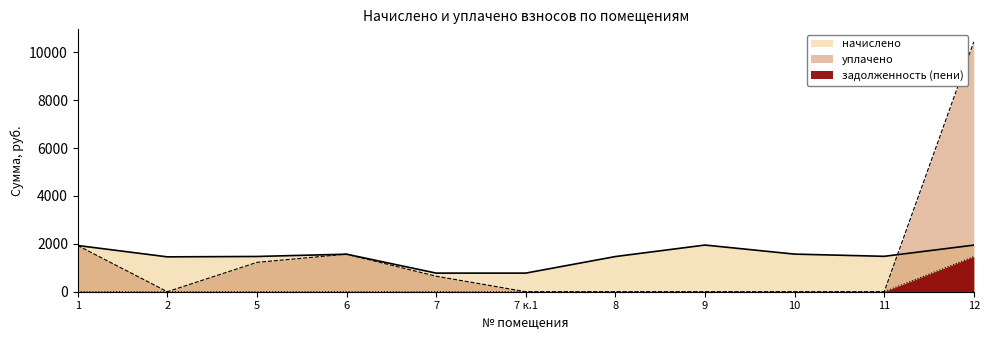

Is it true that начислено equals 1303.1 at 7?

False